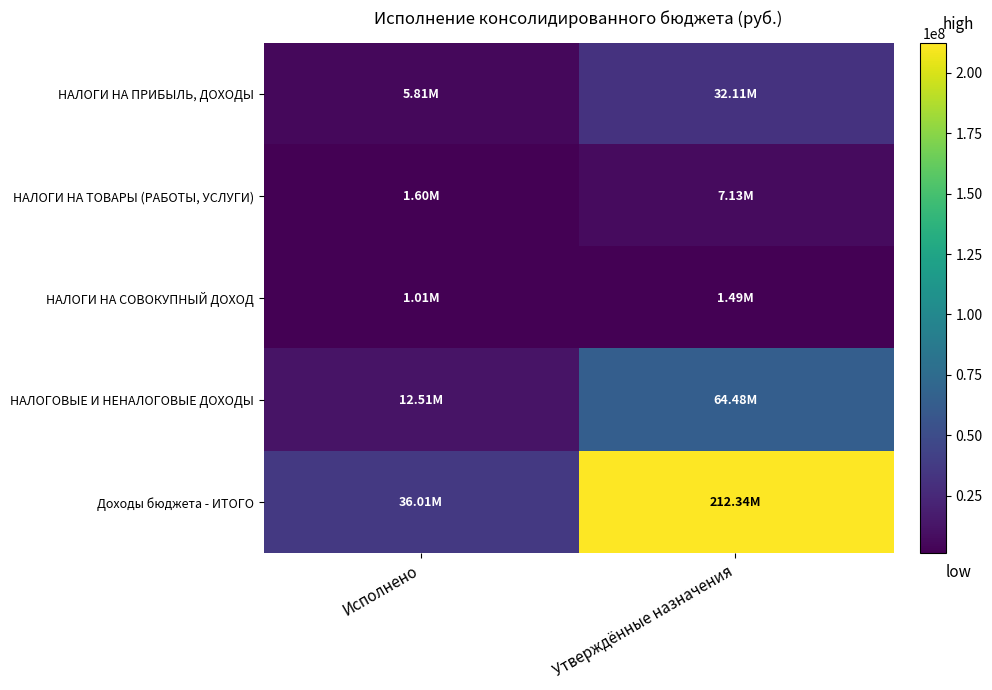

Which has a higher value, Утверждённые назначения or Исполнено?

Утверждённые назначения